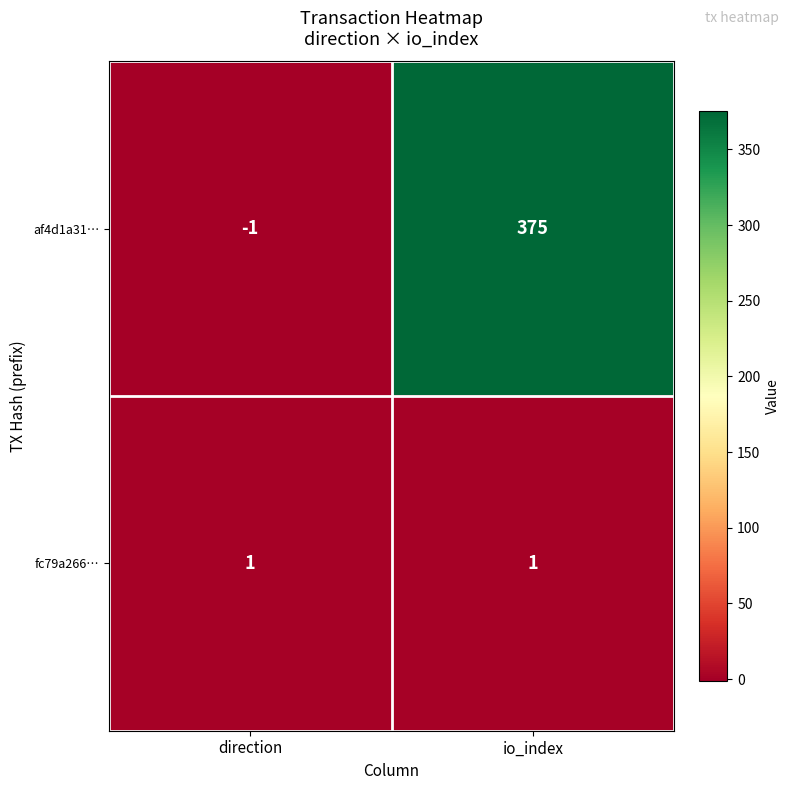

Which label corresponds to the largest value in the chart?

io_index